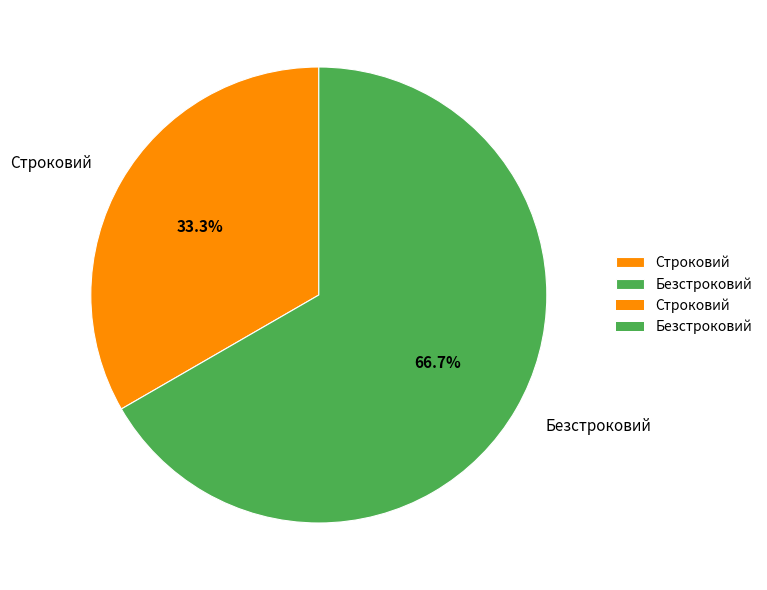

Which slice represents more than half of the pie?

Безстроковий